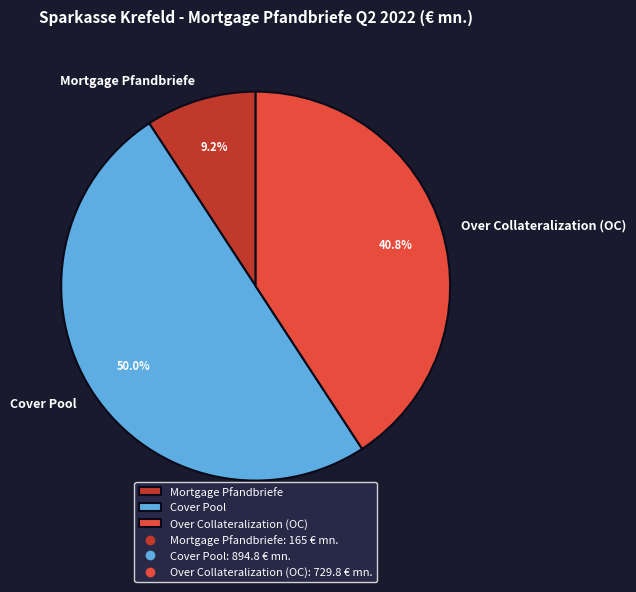

Is the sum of Over Collateralization (OC) and Cover Pool greater than half?

Yes